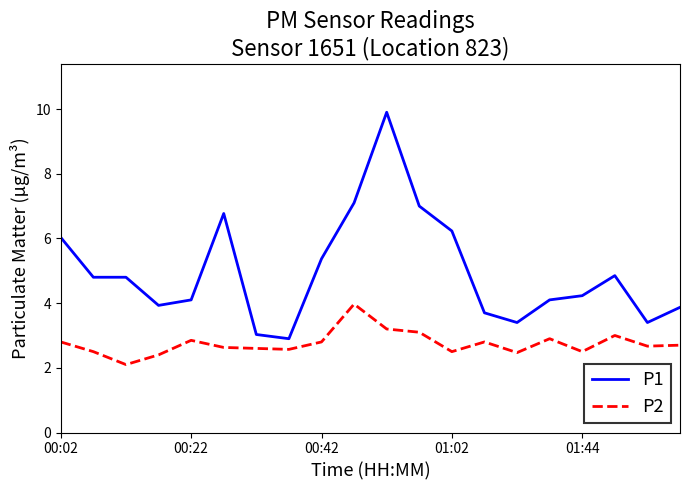

What is the highest value of the P1 series?

9.9